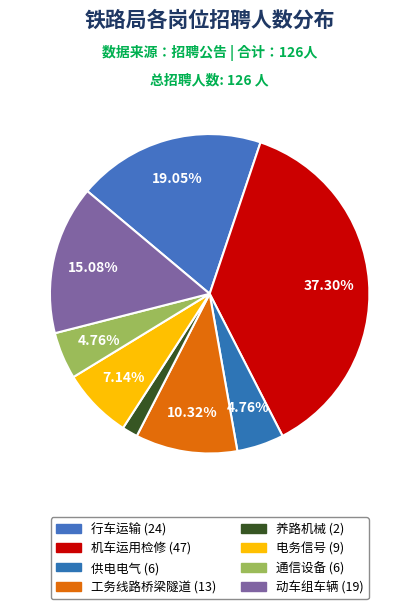

Which category has the biggest portion of the pie?

机车运用检修 (47)